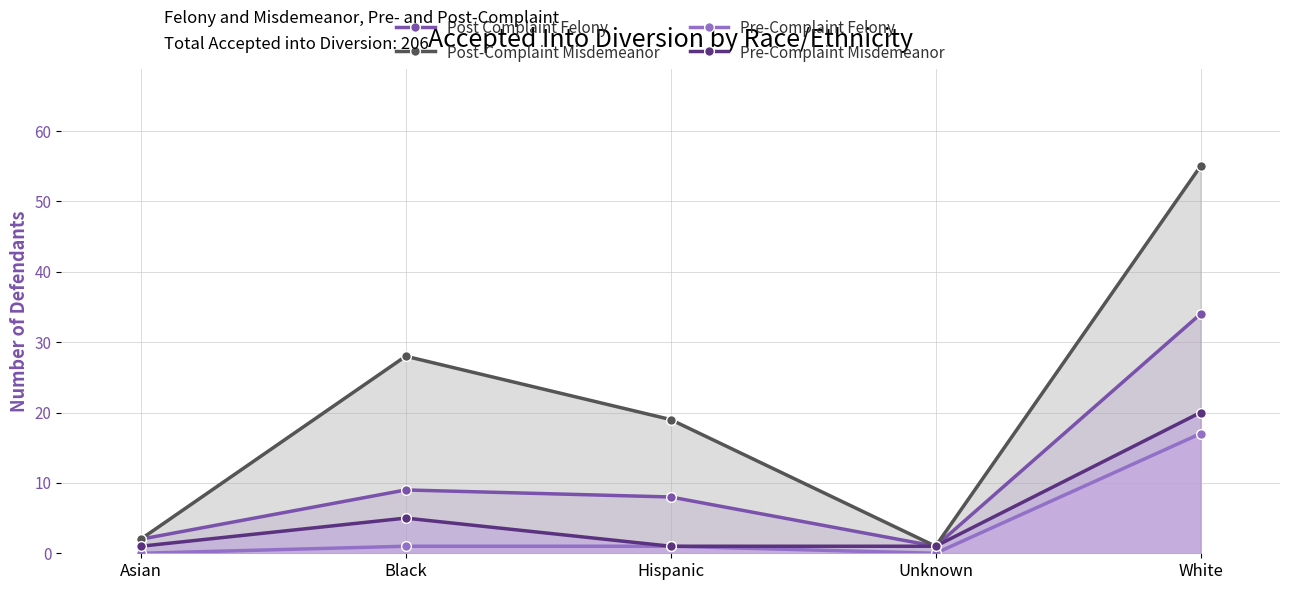

List the series in order of their peak value, lowest first.

Pre-Complaint Felony, Pre-Complaint Misdemeanor, Post Complaint Felony, Post-Complaint Misdemeanor